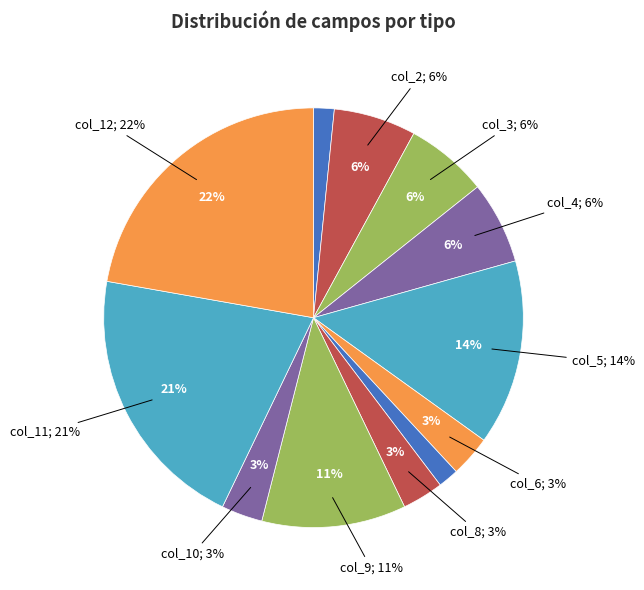

Rank the categories by value from highest to lowest.

col_12, col_11, col_5, col_9, col_2, col_3, col_4, col_6, col_8, col_10, col_1, col_7